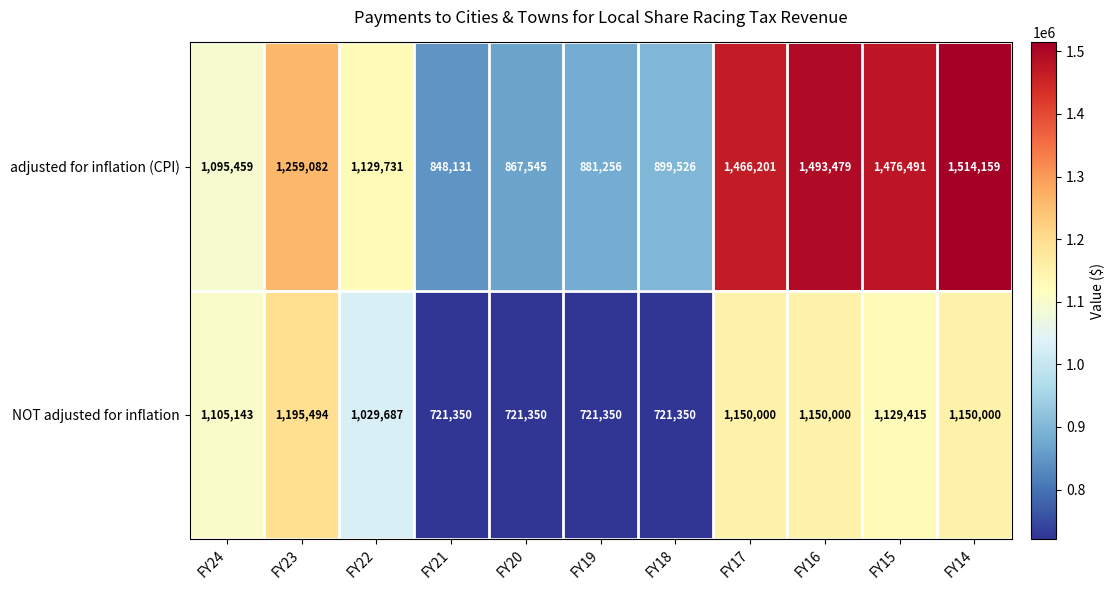

Reading left to right, list all the values displayed in this chart.

adjusted for inflation (CPI): FY24=1095459	FY23=1259082	FY22=1129731	FY21=848131	FY20=867545	FY19=881256	FY18=899526	FY17=1466201	FY16=1493479	FY15=1476491	FY14=1514159
NOT adjusted for inflation: FY24=1105143	FY23=1195494	FY22=1029687	FY21=721350	FY20=721350	FY19=721350	FY18=721350	FY17=1150000	FY16=1150000	FY15=1129415	FY14=1150000